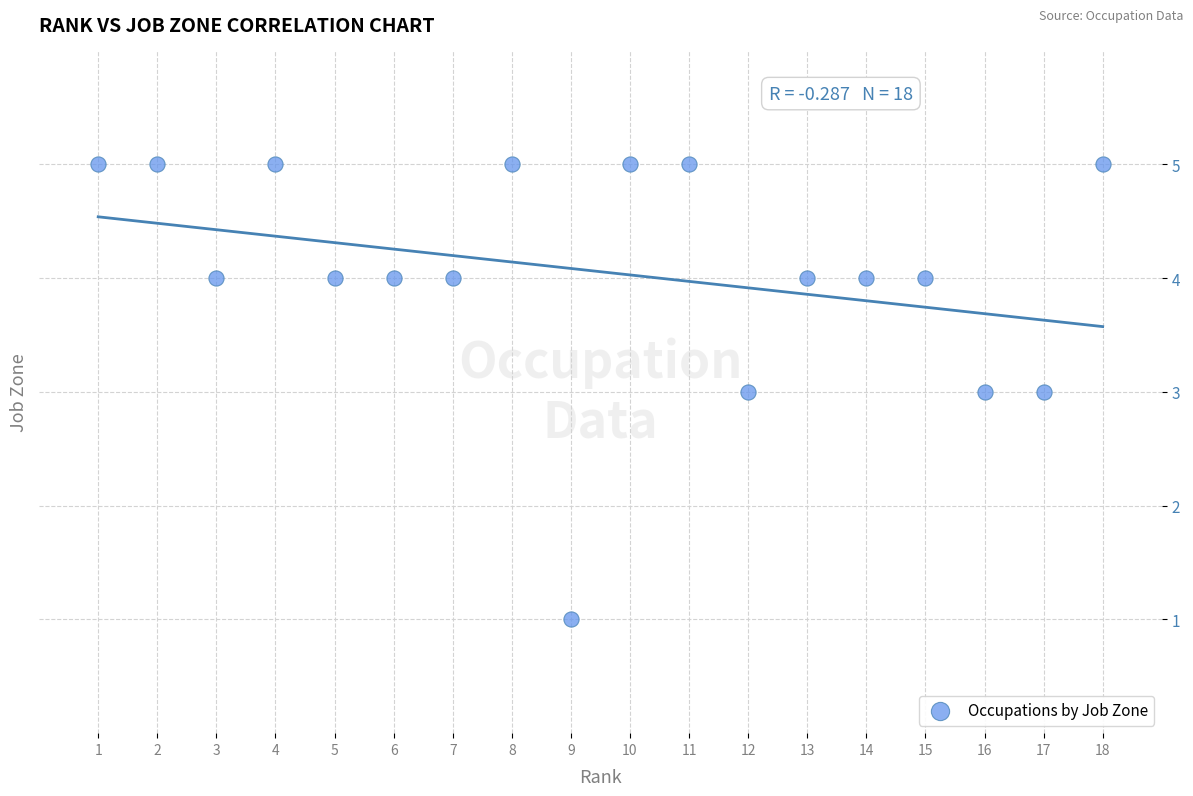

What is the range of X values (max minus min)?

17